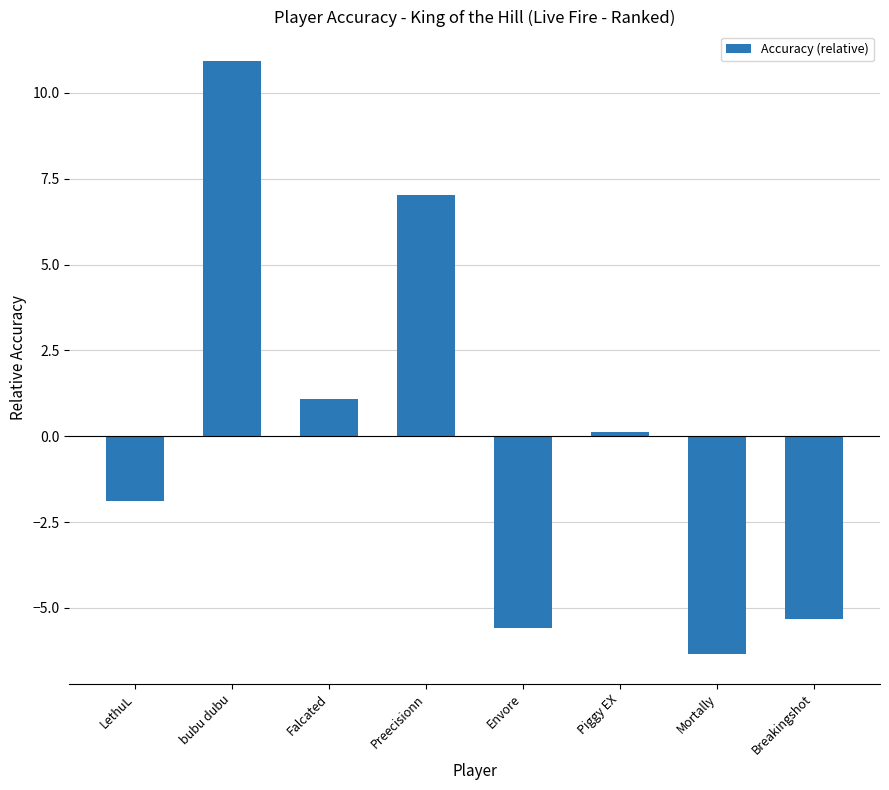

What is the label of the 4th bar from the right?

Envore